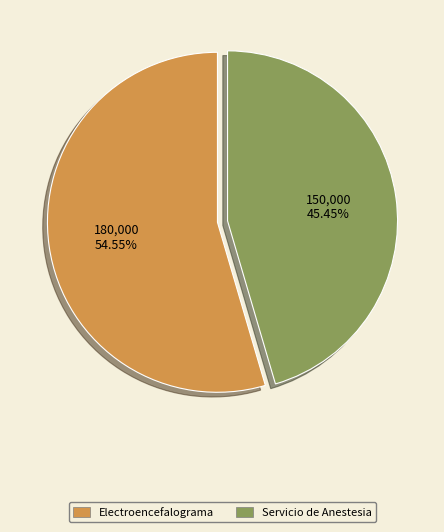

How many segments does this pie chart have?

2